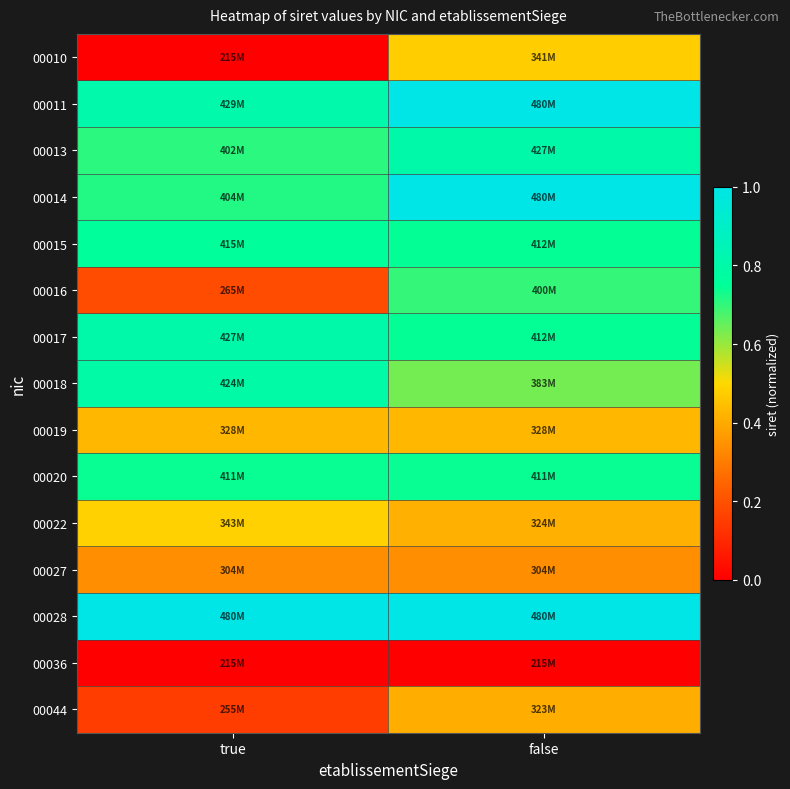

Which series has the largest total across all categories?

00028